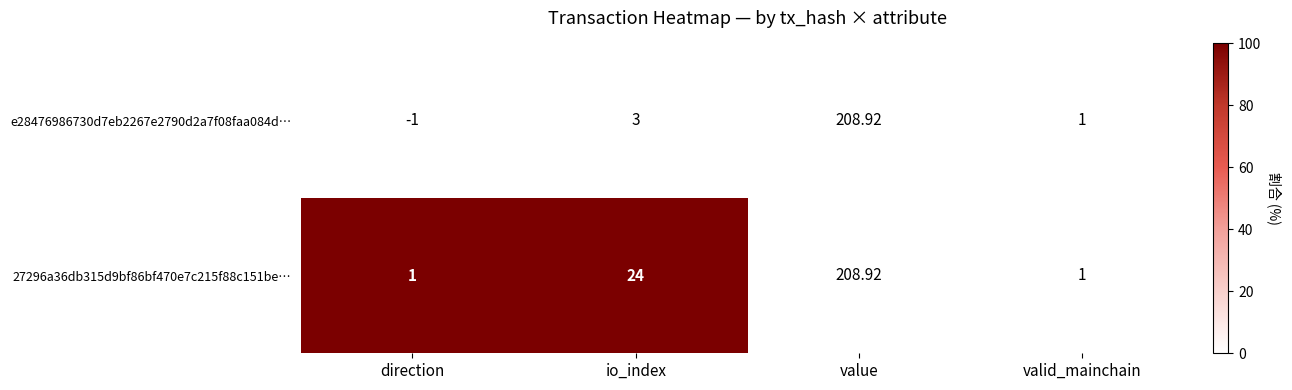

List the labels in order of e28476986730d7eb2267e2790d2a7f08faa084d… value, largest first.

value, io_index, valid_mainchain, direction